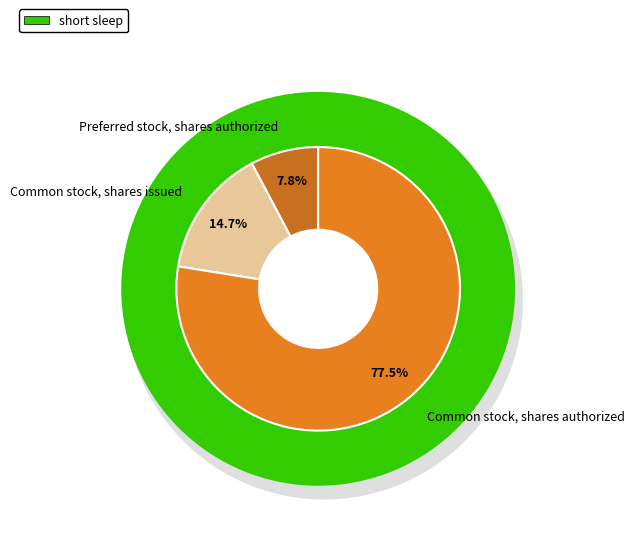

What is the largest slice in the pie chart?

Common stock, shares authorized